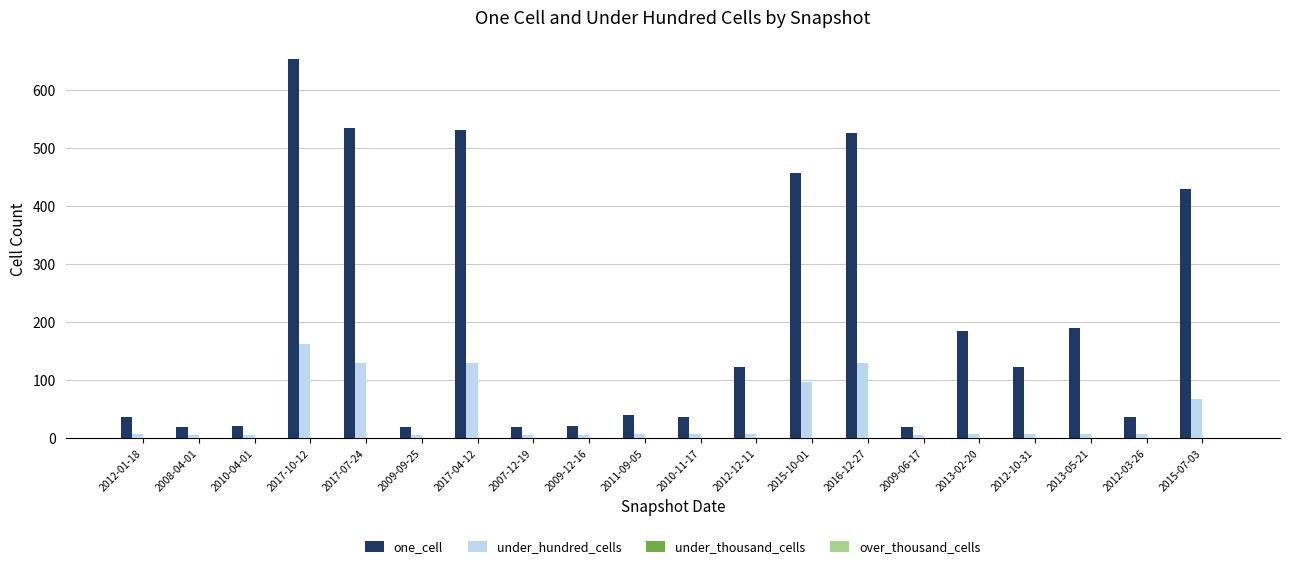

What is the maximum value shown in the chart?

654